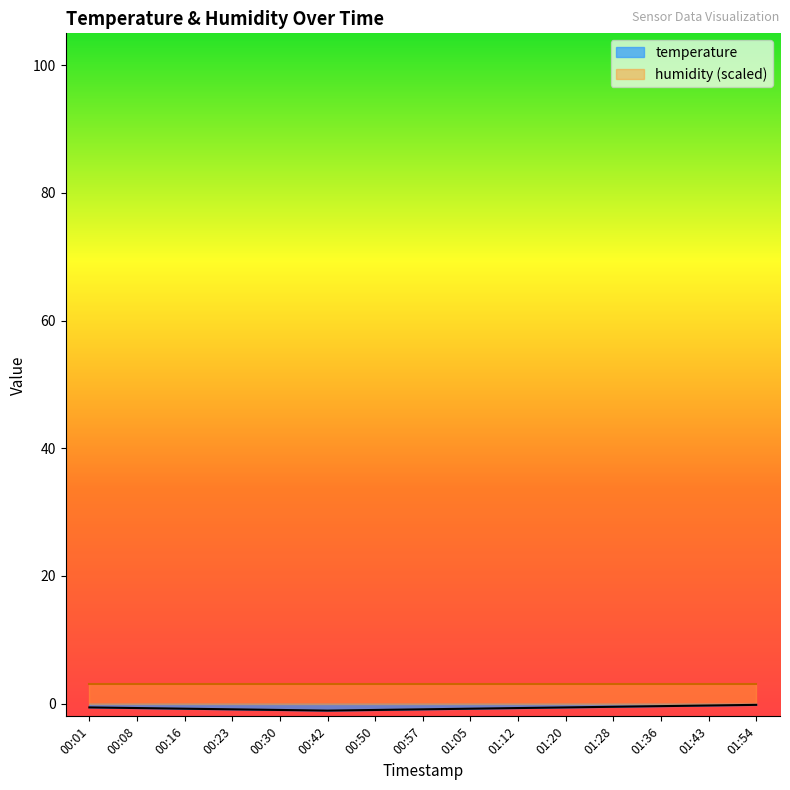

How many series are shown in this chart?

2